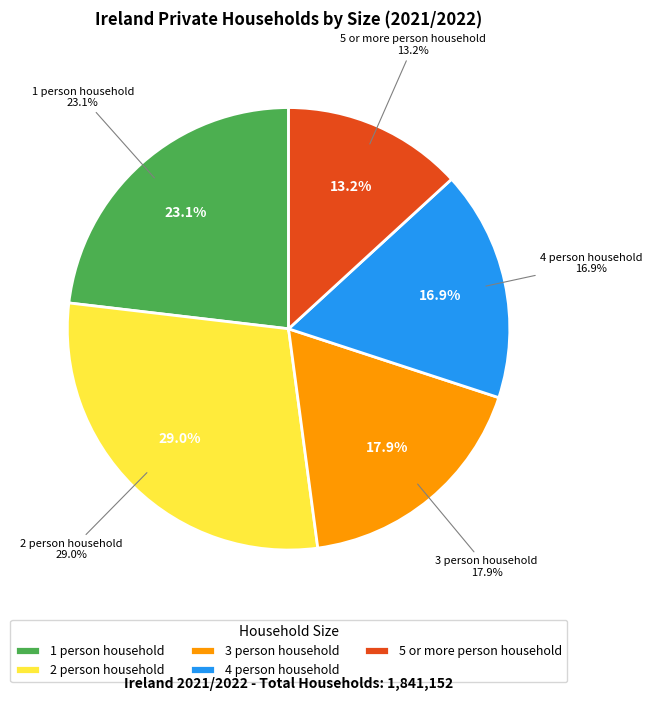

Rank the categories by value from highest to lowest.

2 person household, 1 person household, 3 person household, 4 person household, 5 or more person household